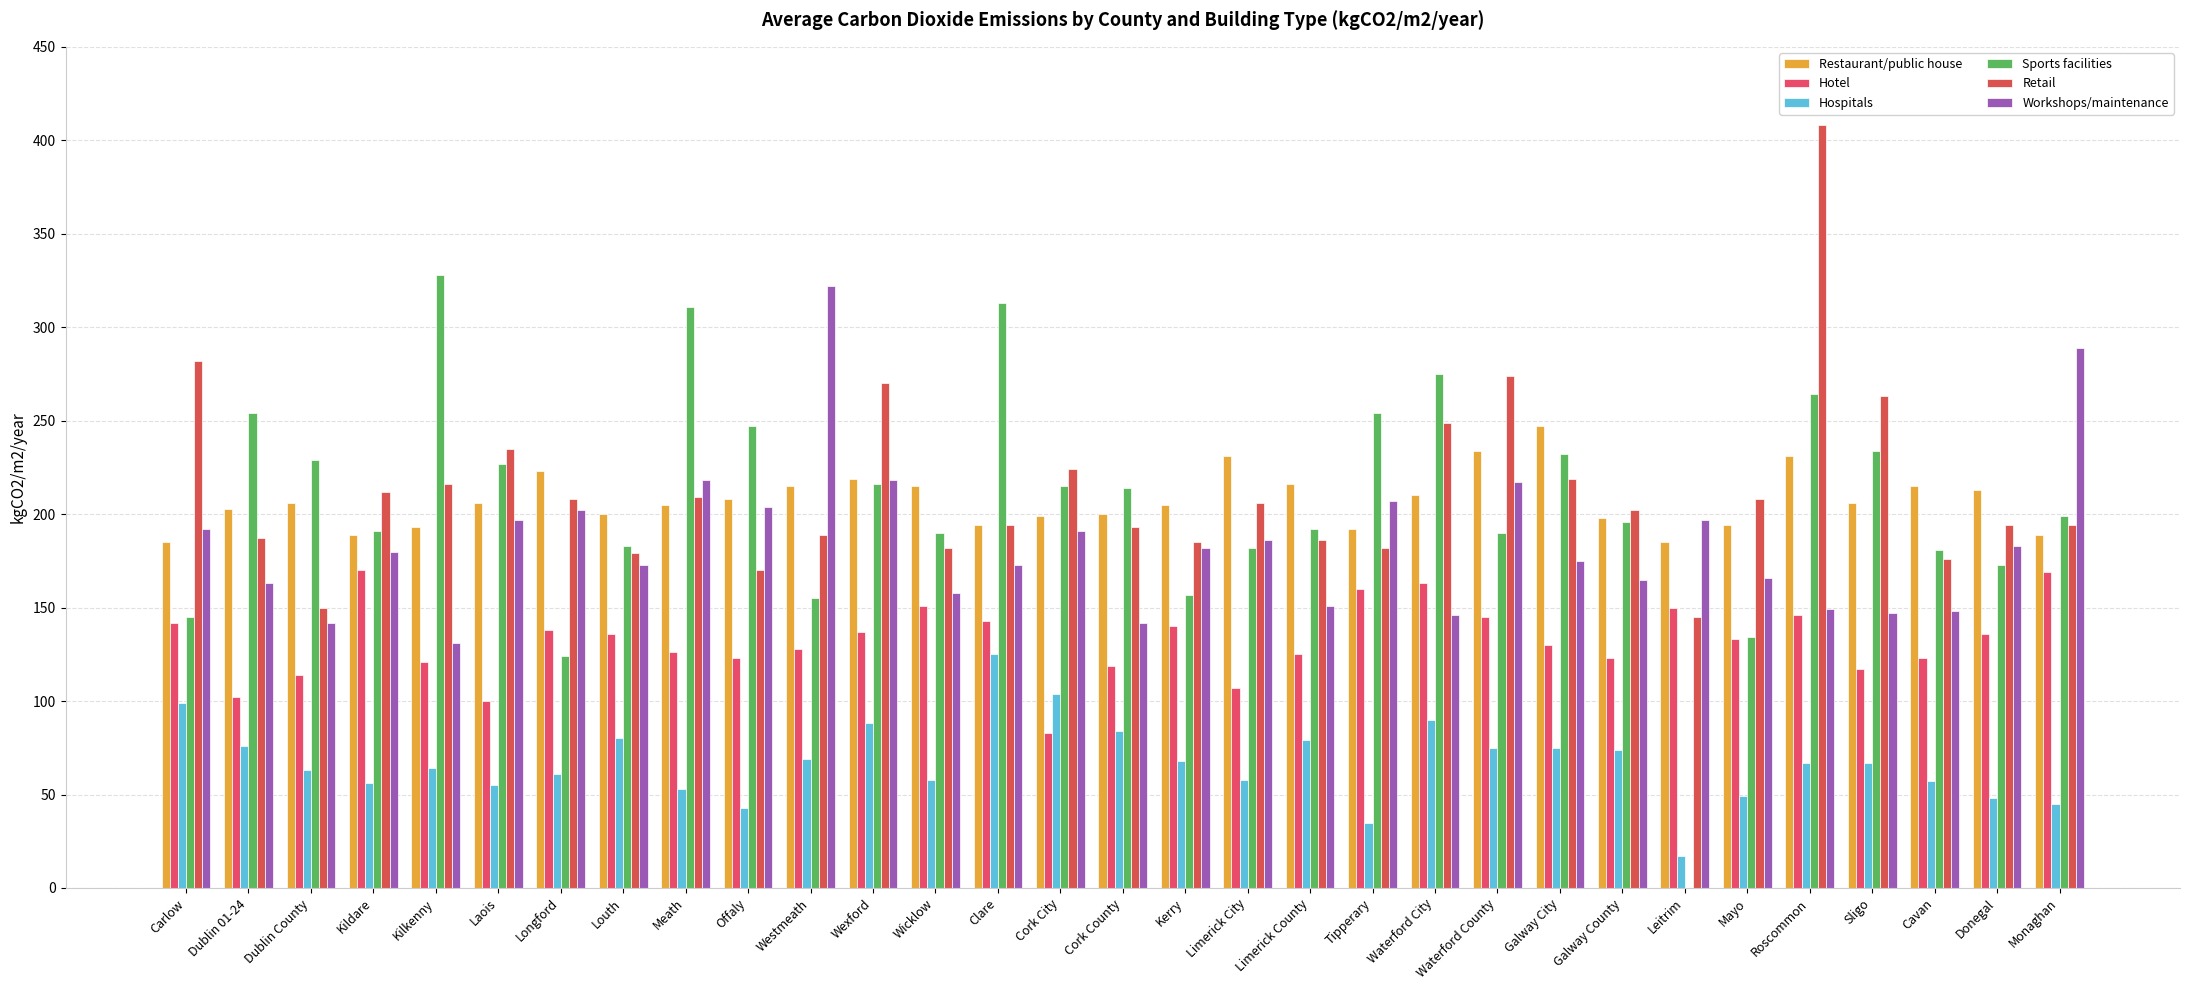

What is the greatest value displayed?

408